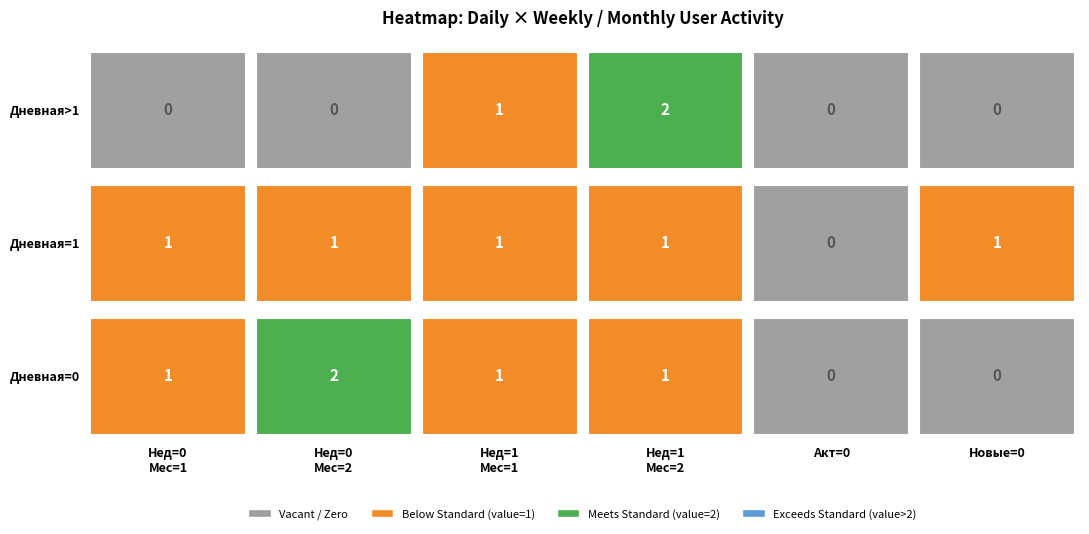

Rank the categories by 1 value from lowest to highest.

0, 1, 2, 3, 4, 5